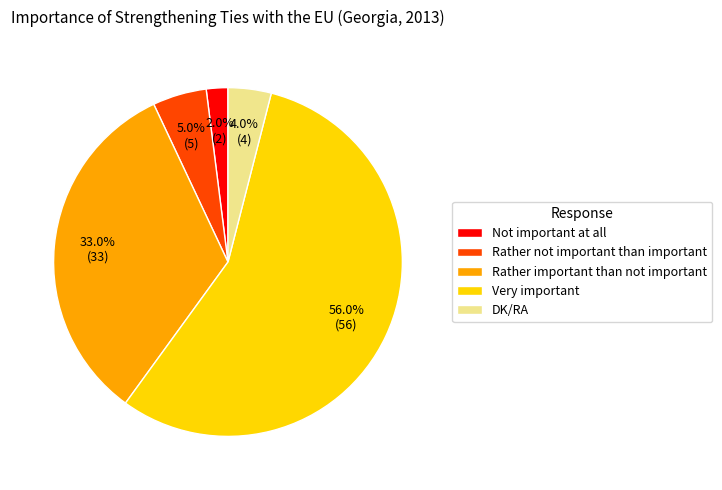

To the nearest percent, what is the average slice percentage?

20%